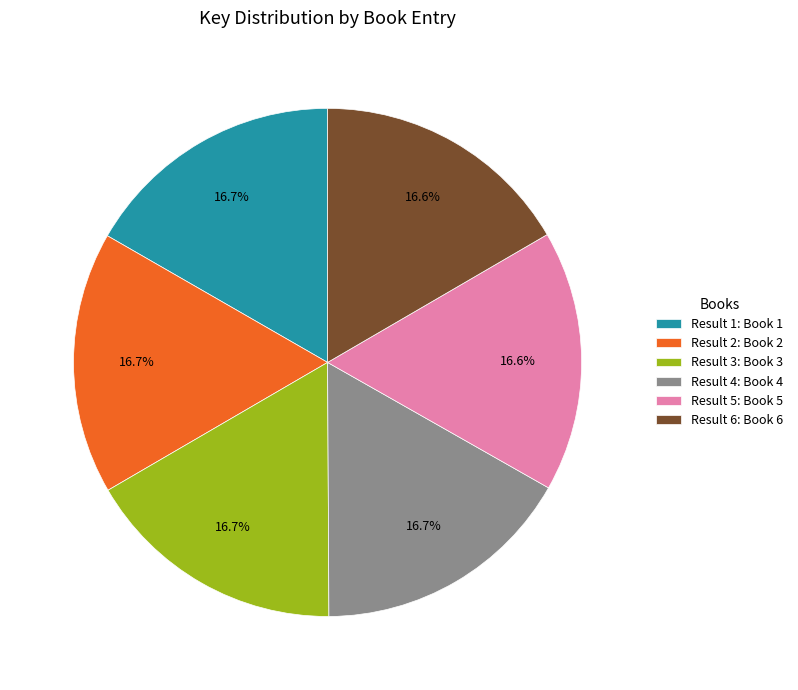

Does any single category account for the majority?

No